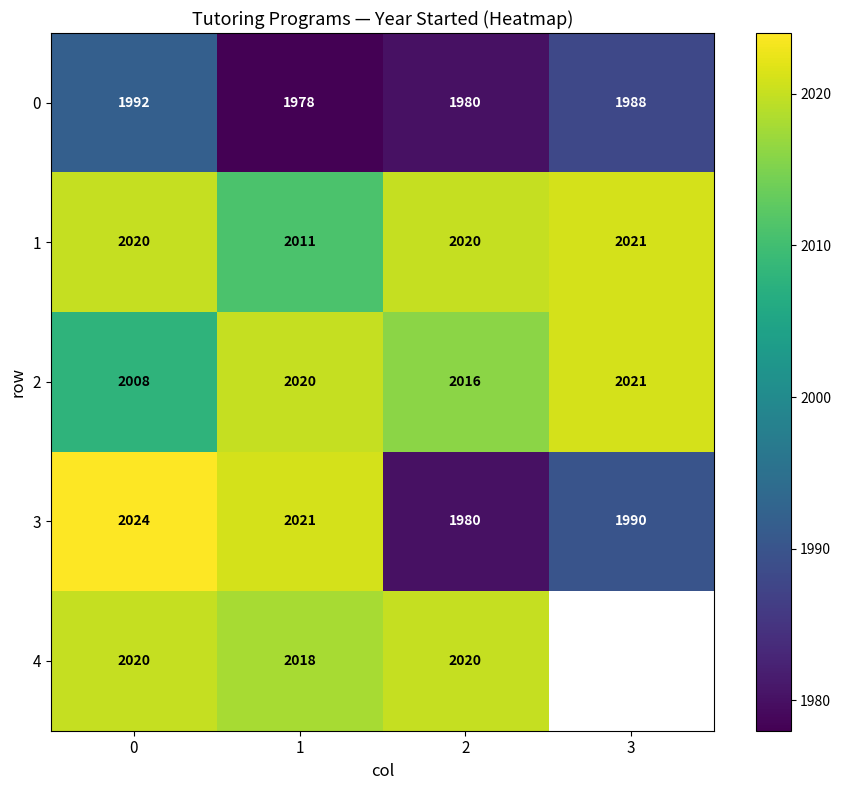

Is it true that 0 equals 1992 at 0?

True